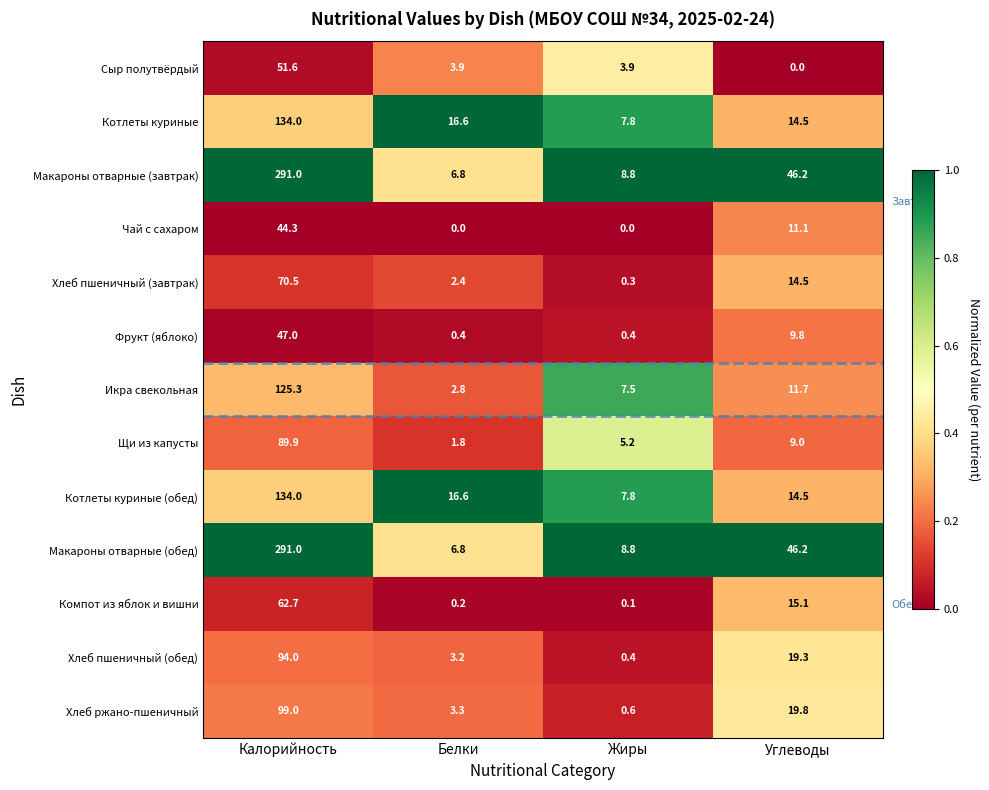

True or false: Компот из яблок и вишни has a value of 15.1 at Углеводы.

True